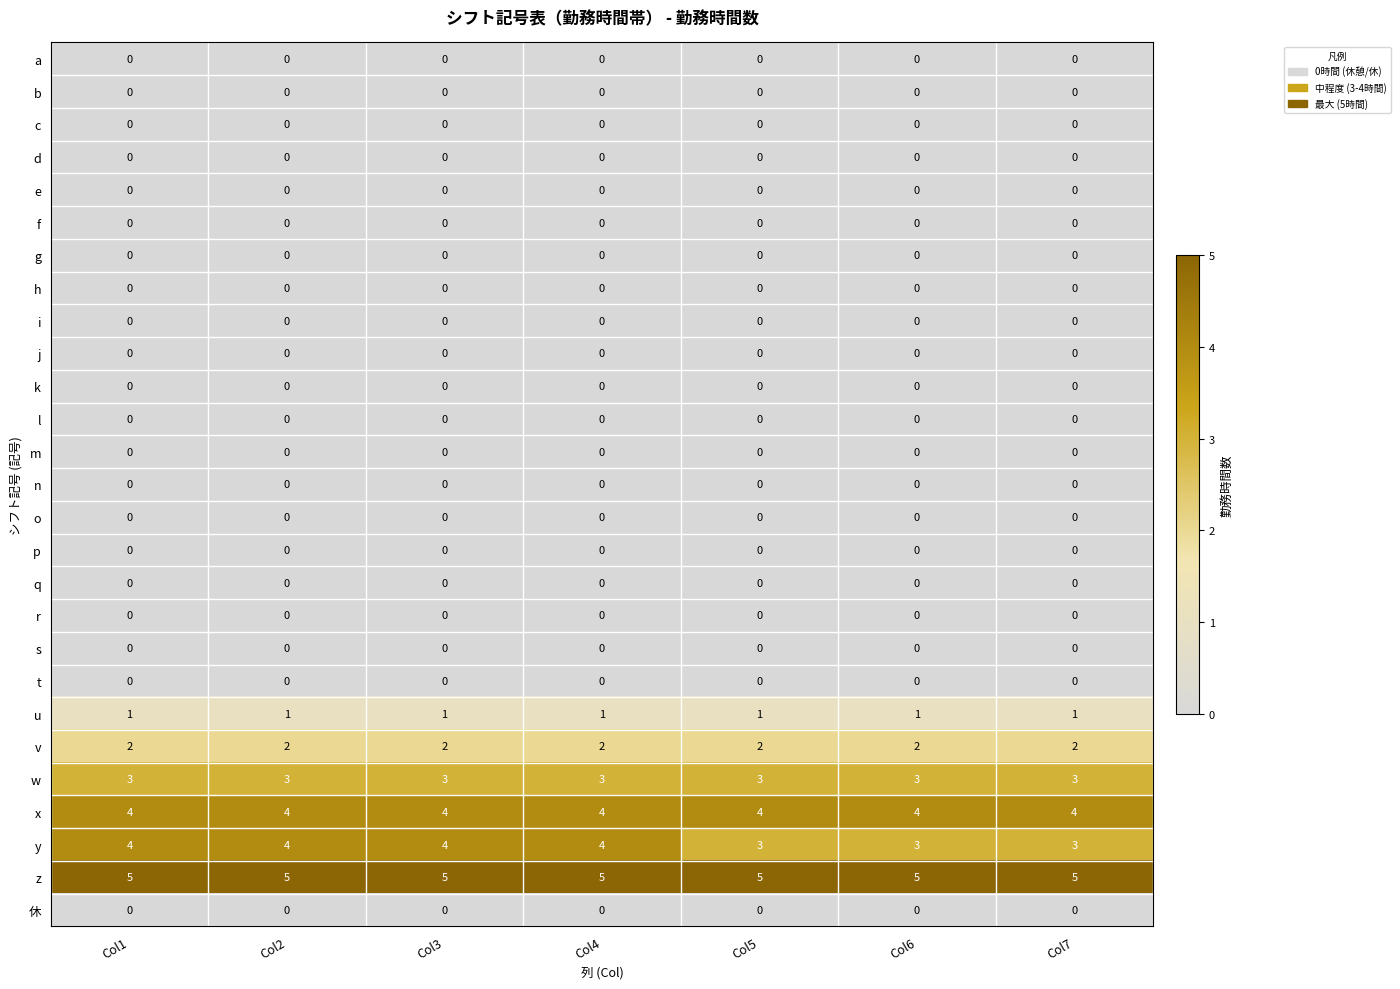

At how many categories does at least one series exceed 3?

7